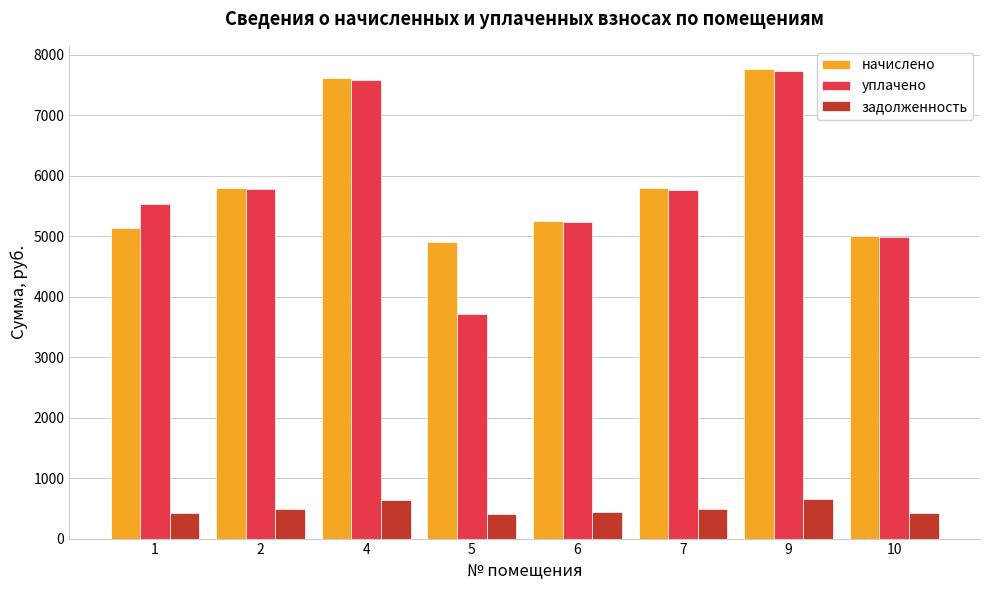

What is the value of the задолженность bar at the 8th from the left?

416.6